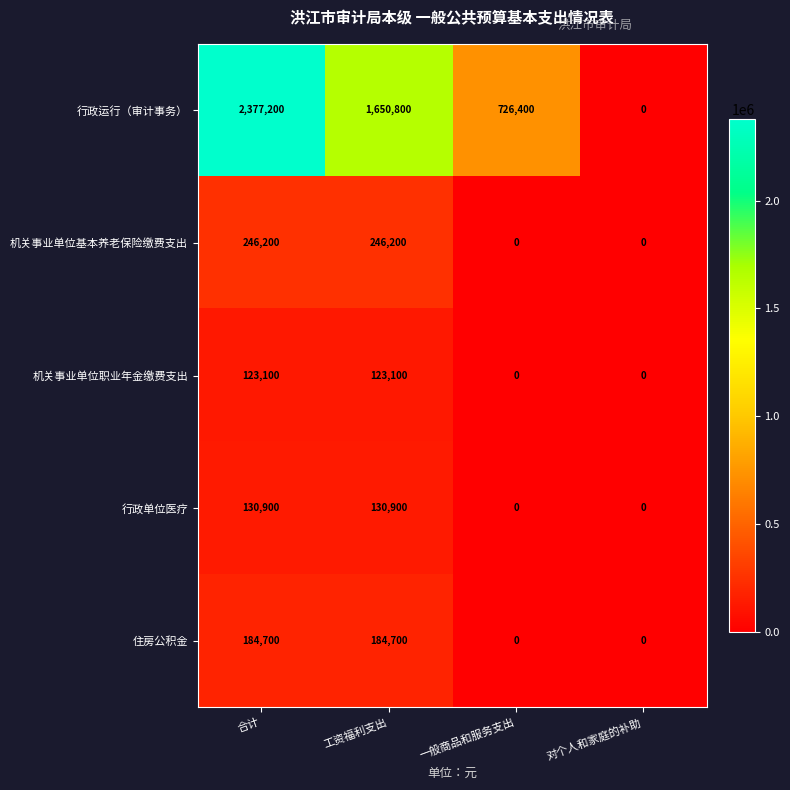

Reading right to left, list all the values displayed in this chart.

行政运行（审计事务）: 0	726400	1650800	2377200
机关事业单位基本养老保险缴费支出: 0	0	246200	246200
机关事业单位职业年金缴费支出: 0	0	123100	123100
行政单位医疗: 0	0	130900	130900
住房公积金: 0	0	184700	184700